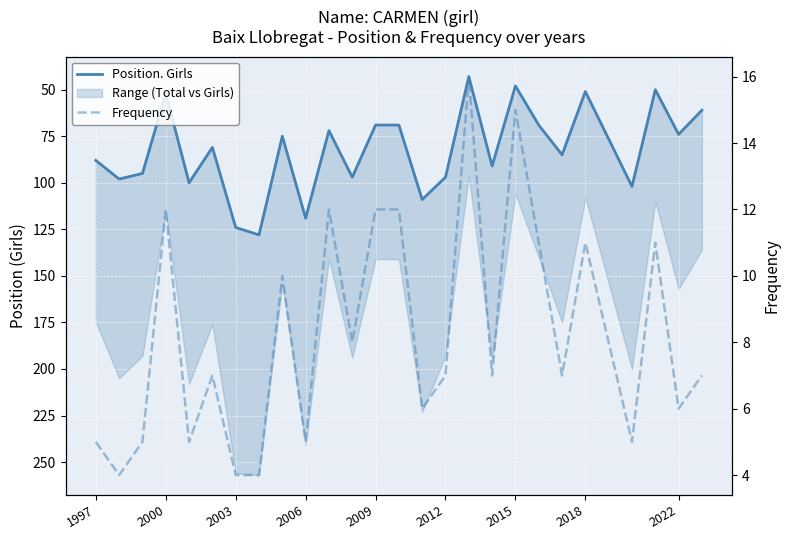

True or false: Position. Girls and Frequency intersect in this chart.

False